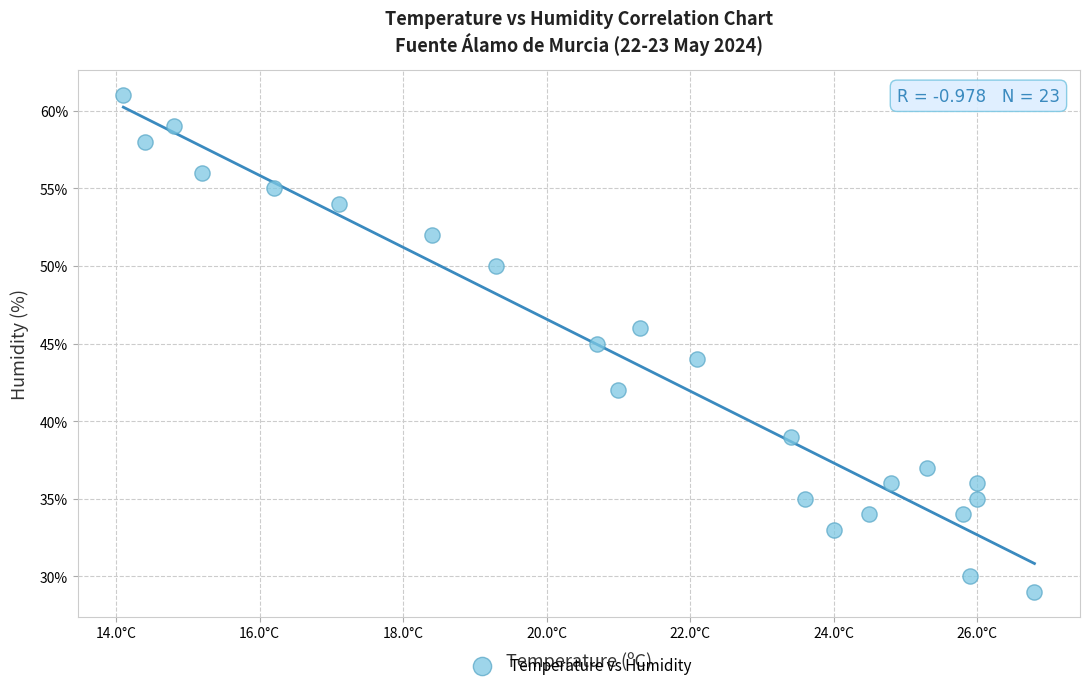

What is the range of Y values (max minus min)?

32